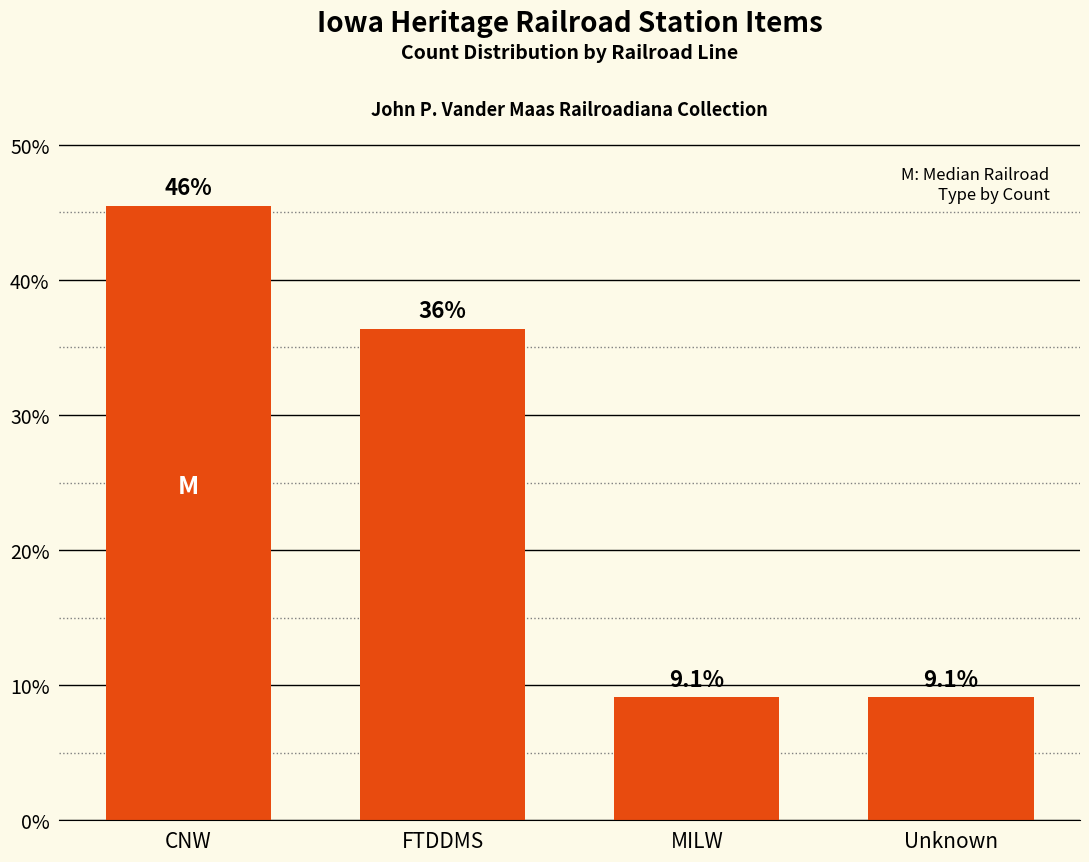

What is the smallest value displayed?

9.1